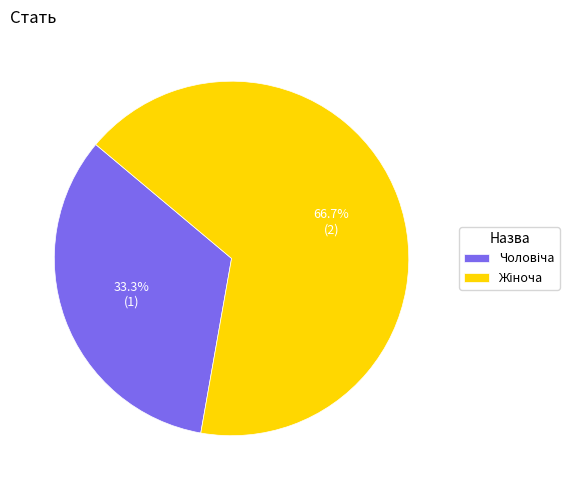

Is there a majority slice in this chart?

Yes